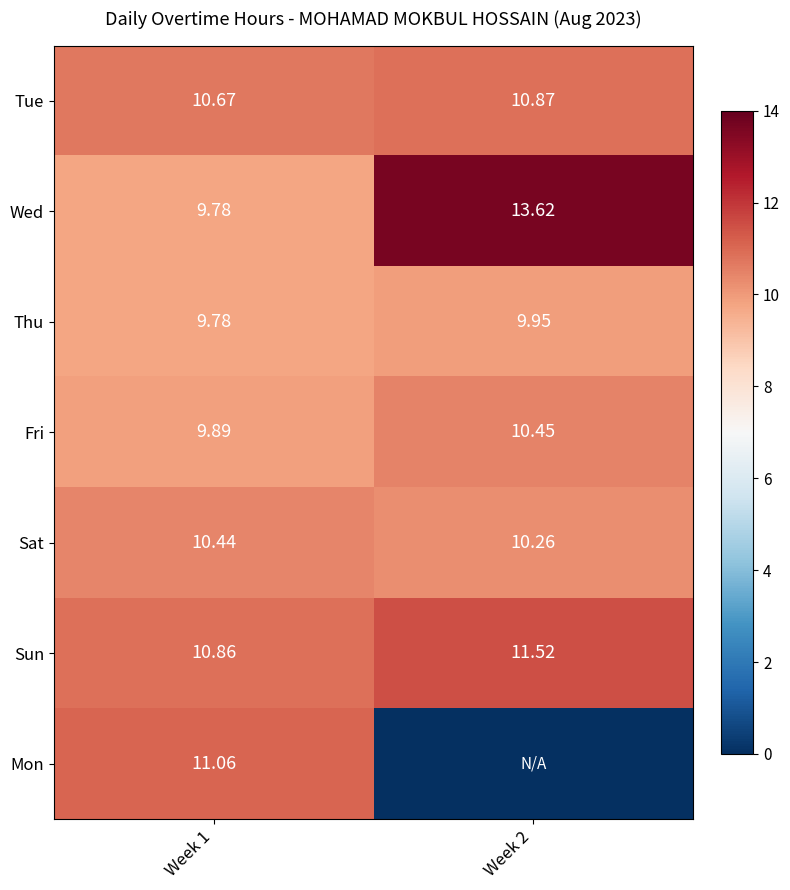

Count the Sun values in the range 10 to 11.

1